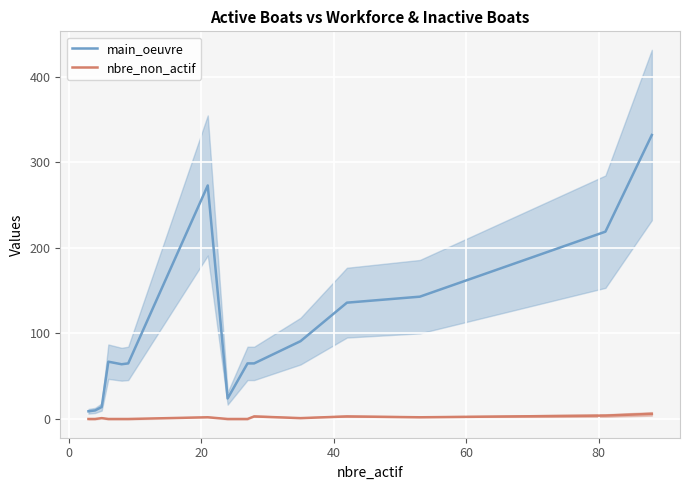

Rank the series by their average value, from lowest to highest.

nbre_non_actif, main_oeuvre